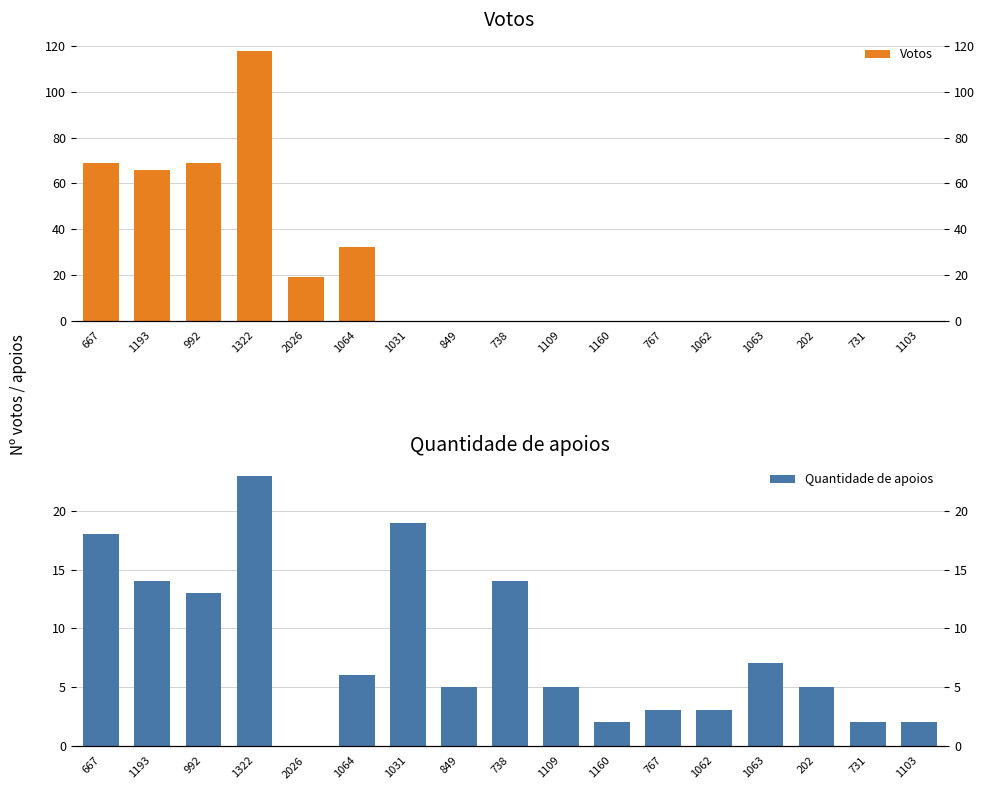

What is the sum of the Quantidade de apoios values at 731 and 1063?

9